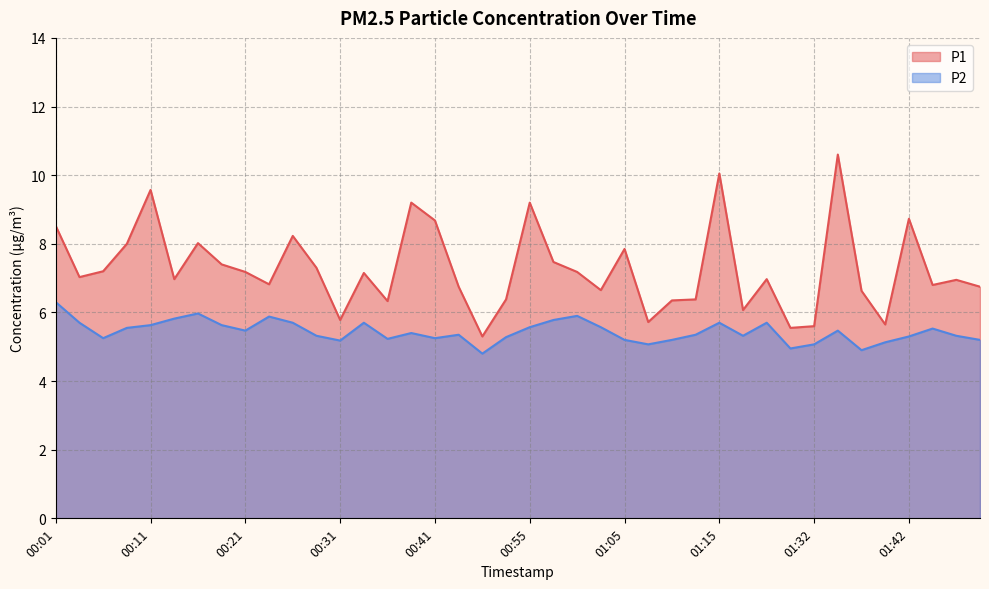

What is the label of the 9th point from the left?

00:21